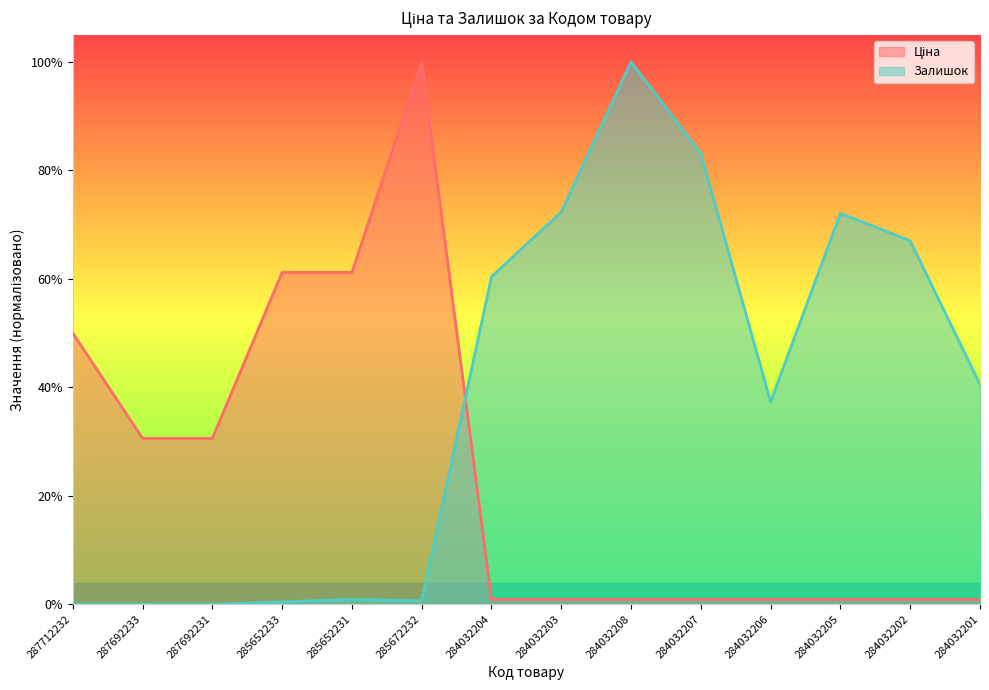

Is it true that Залишок equals 0.0 at 285652231?

False